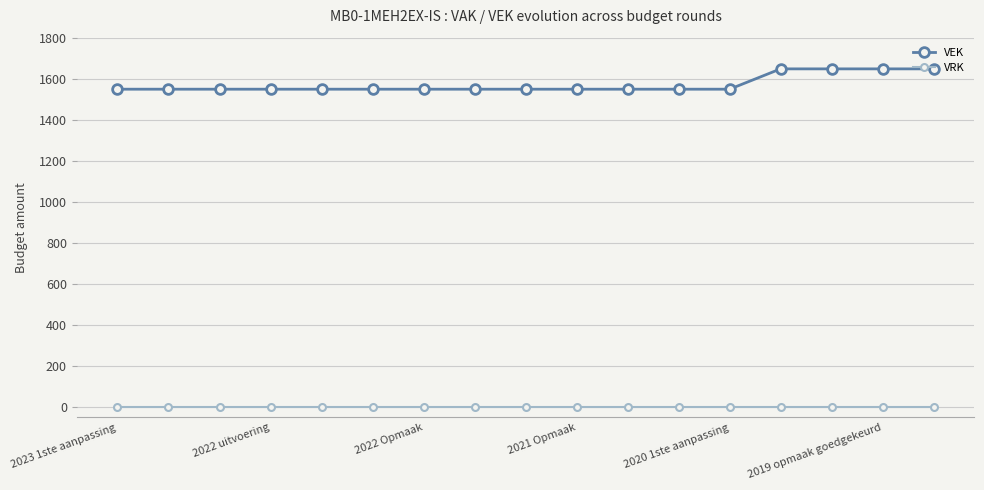

Which series has the widest spread of values?

VEK